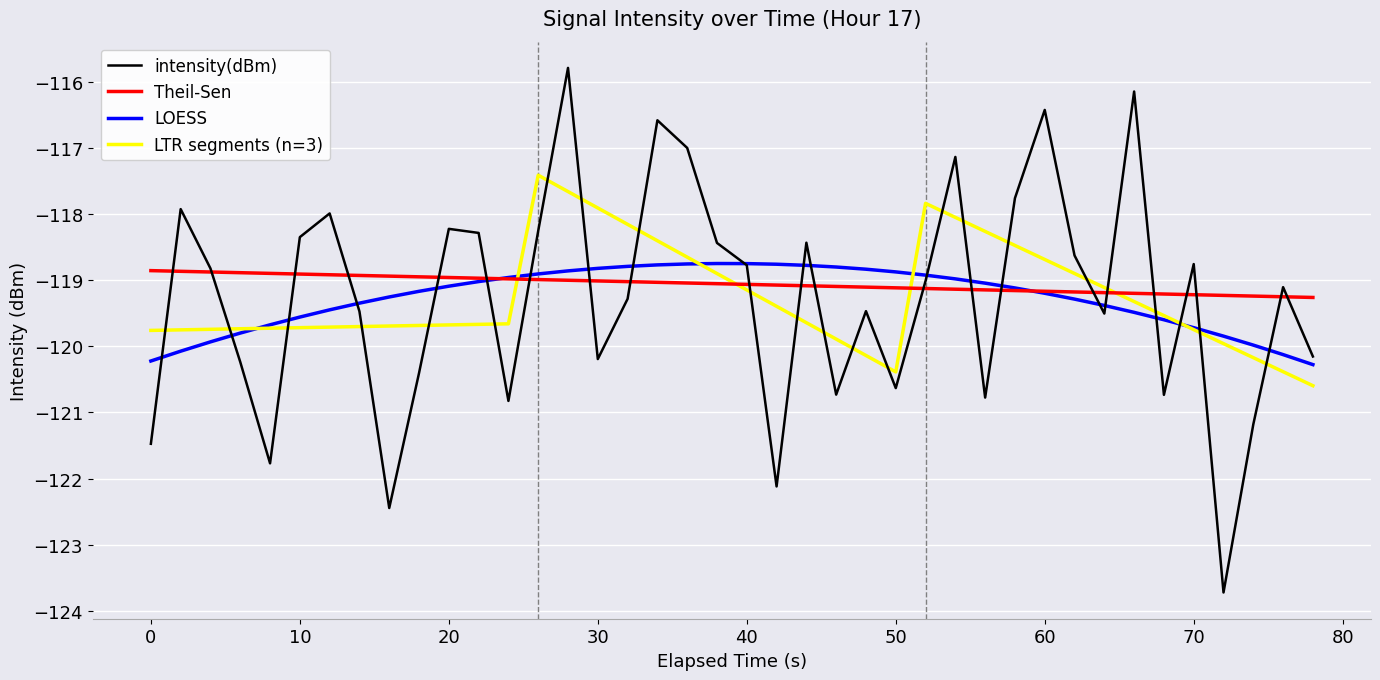

What is the minimum value for intensity(dBm)?

-123.7